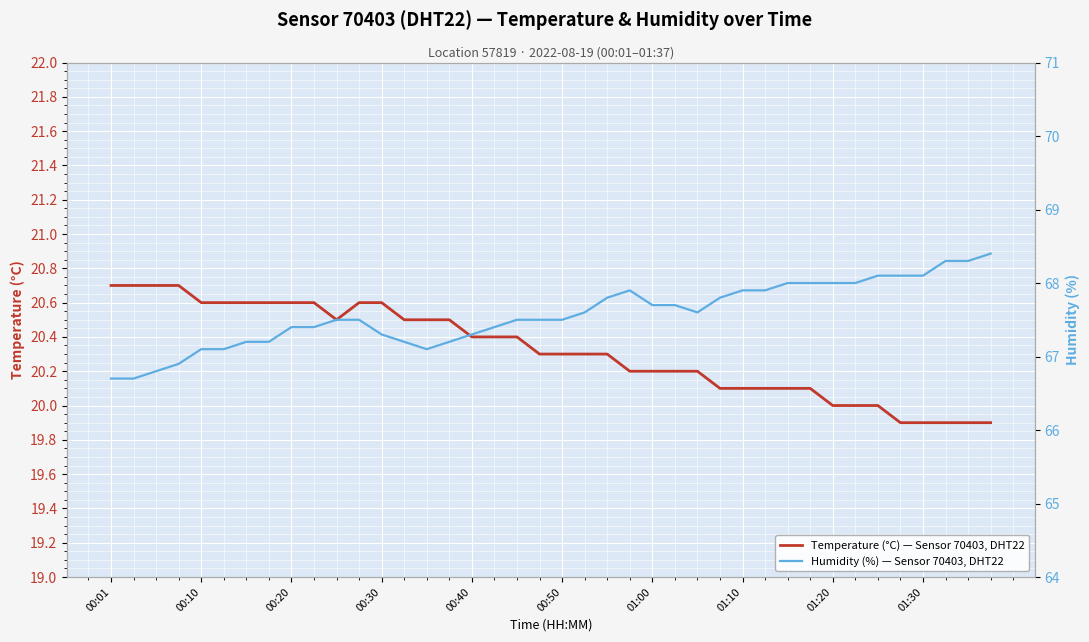

True or false: Humidity (%) — Sensor 70403, DHT22 and Temperature (°C) — Sensor 70403, DHT22 intersect in this chart.

False